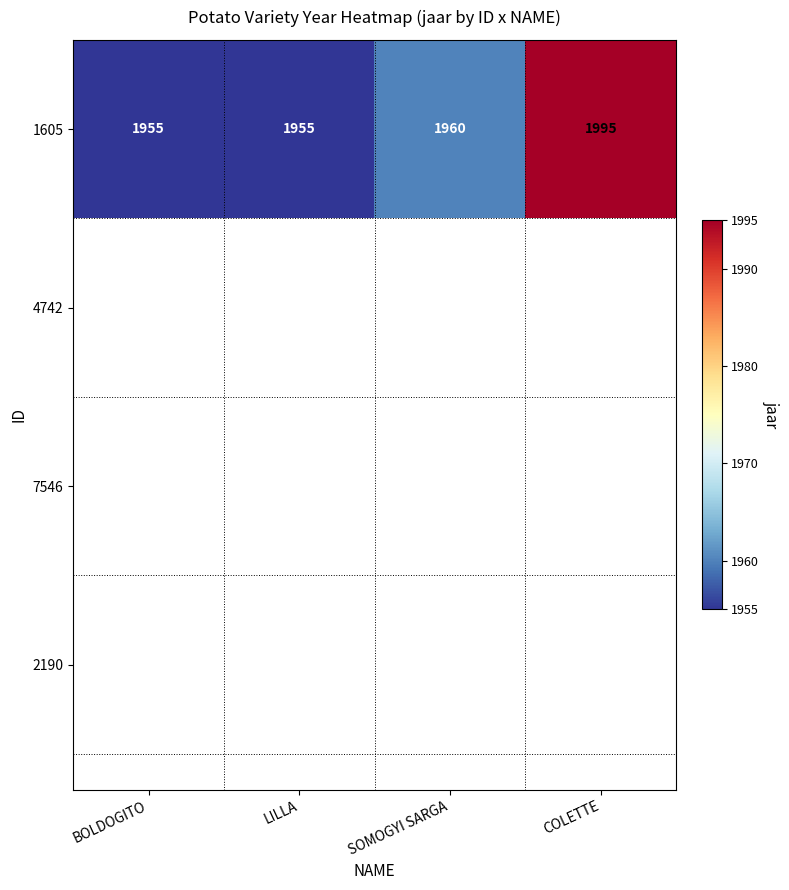

What is the difference between the second highest and minimum values?

5